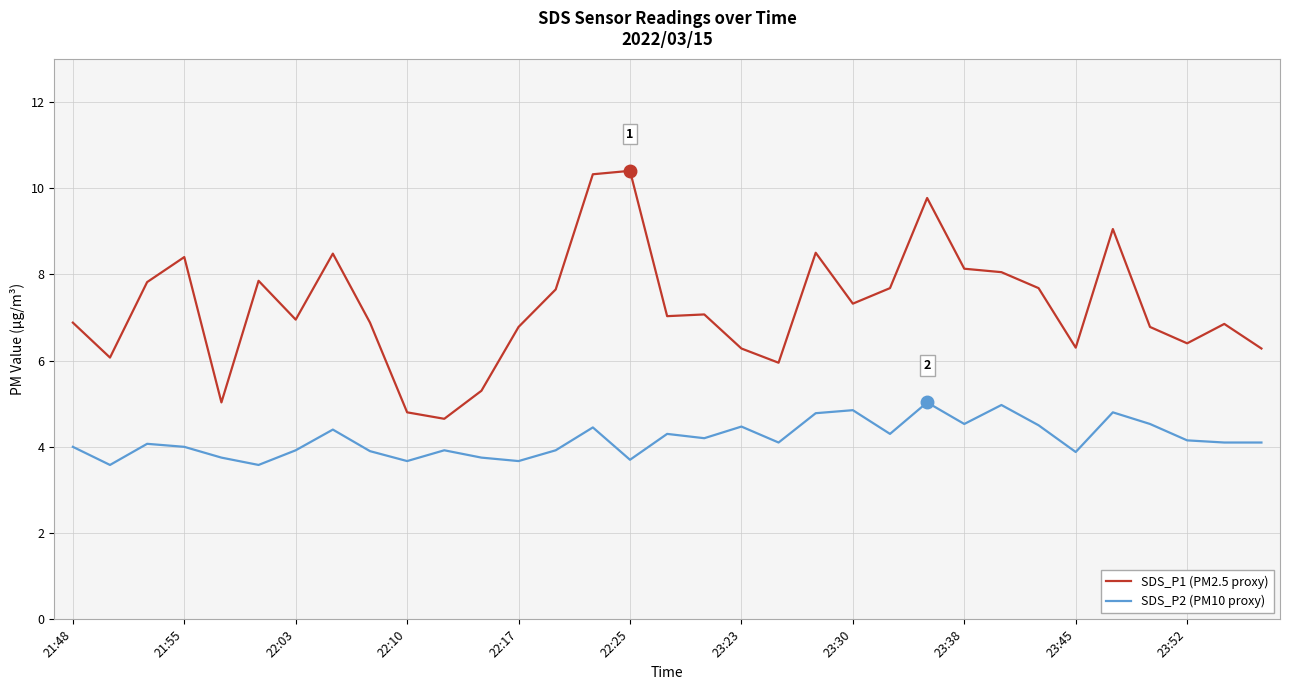

Which series has the widest spread of values?

SDS_P1 (PM2.5 proxy)